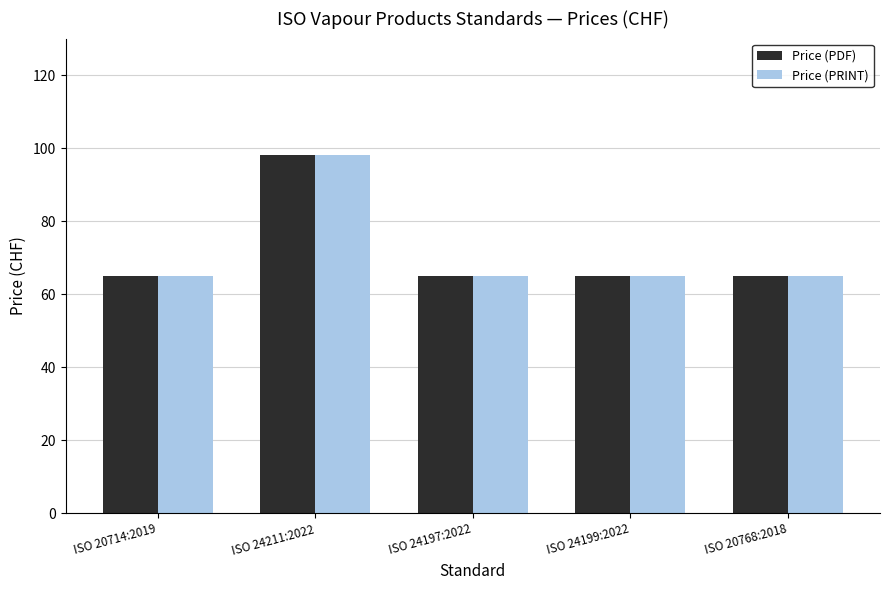

What is the total value across all series at ISO 20714:2019?

130